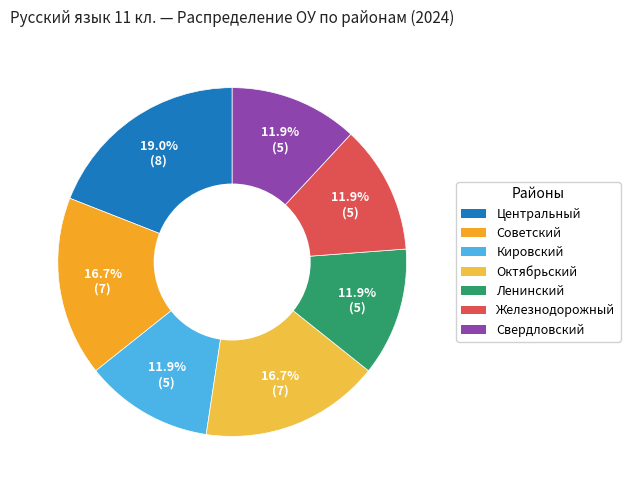

To the nearest percent, what portion does Ленинский represent?

12%